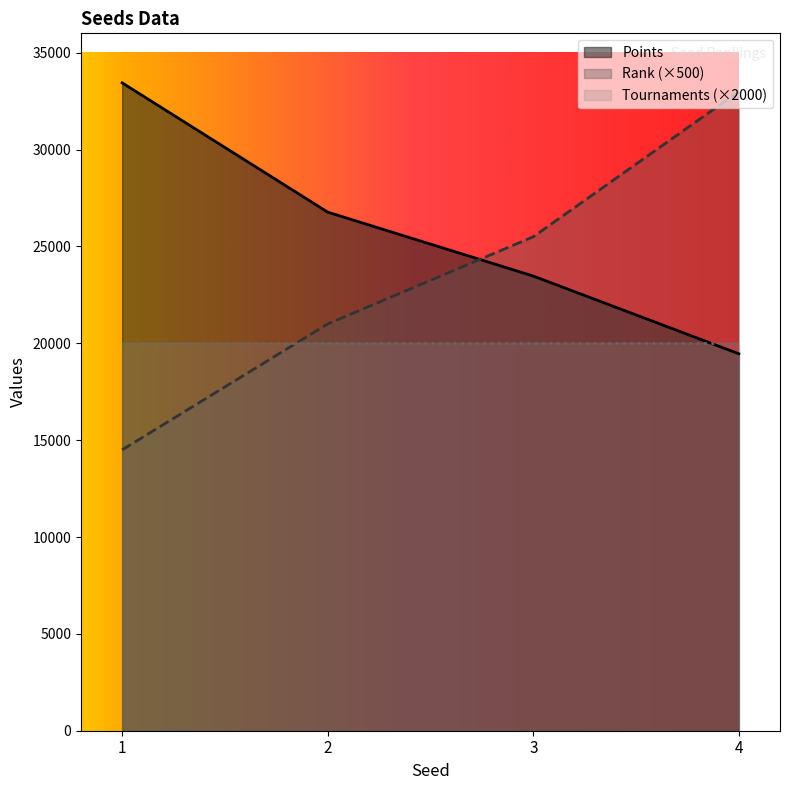

True or false: Points has more than 1 interior local peaks.

False